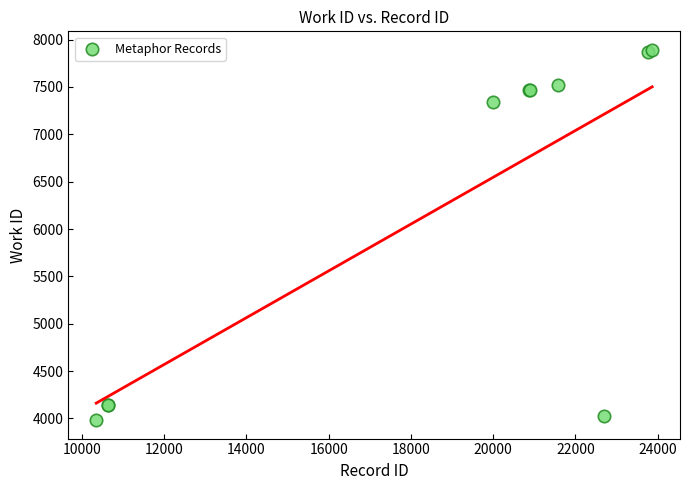

What Y value in the scatter plot is closest to 5937?

7341